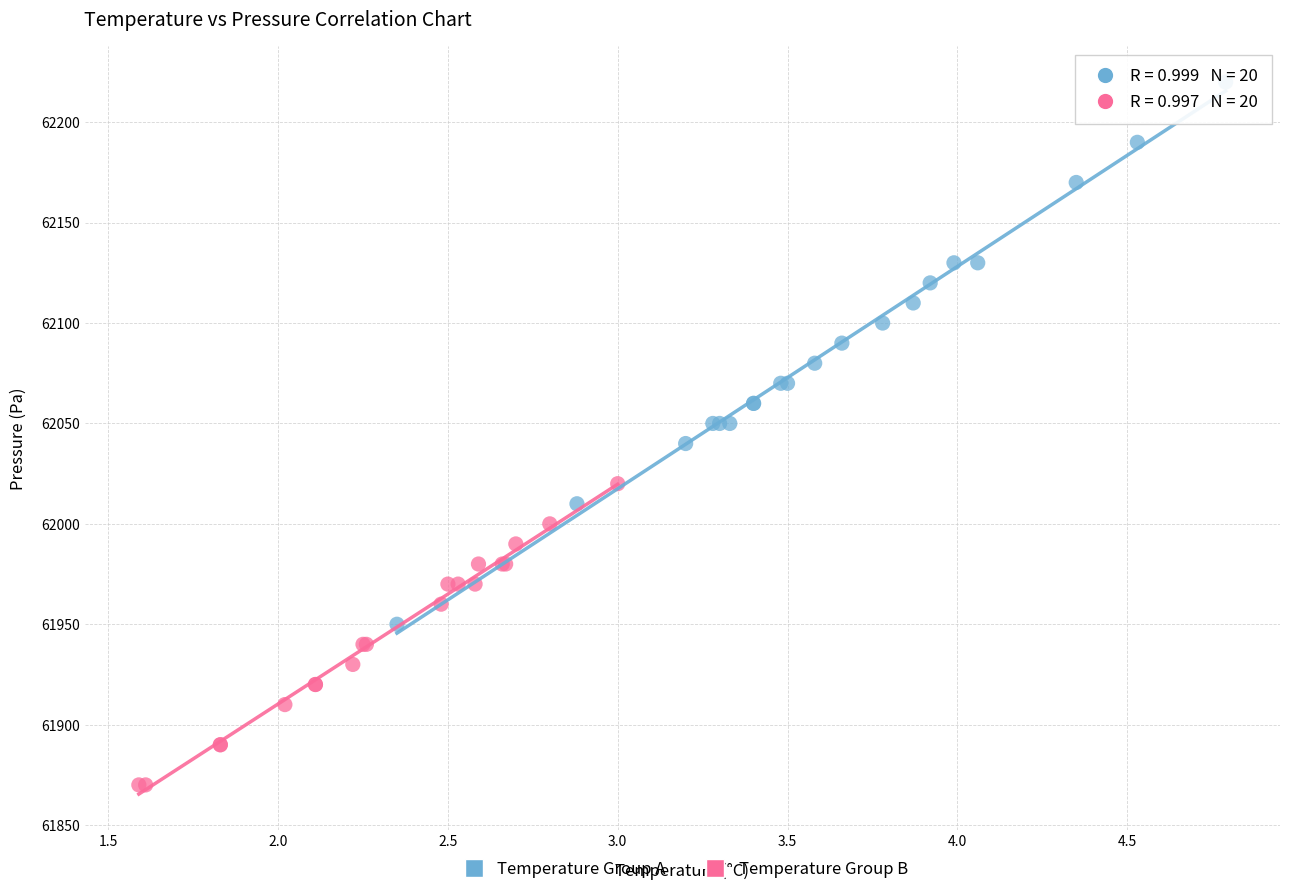

Which series has the widest spread of Y values?

Temperature Group A